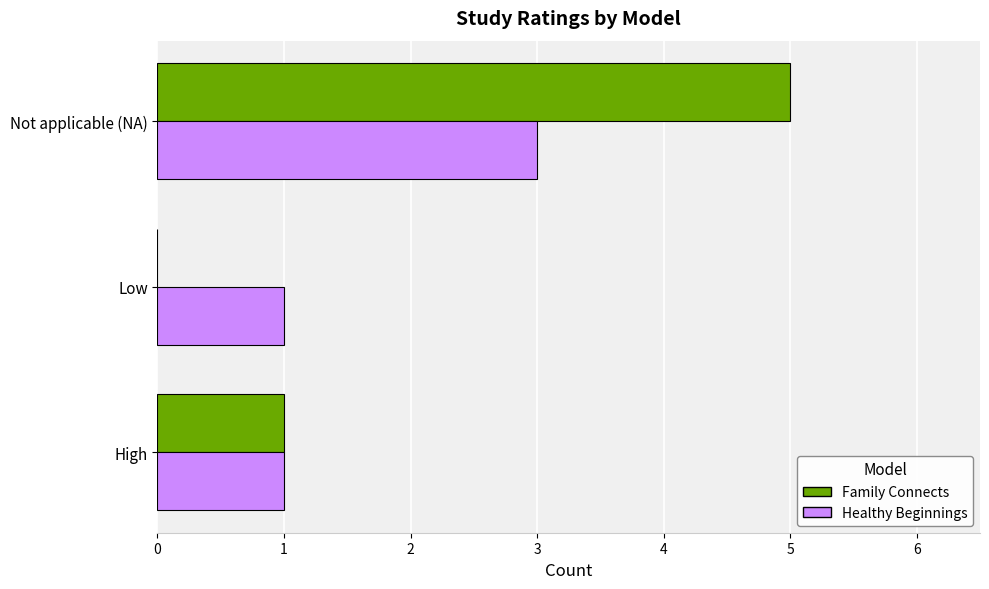

Which series has the widest spread of values?

Family Connects